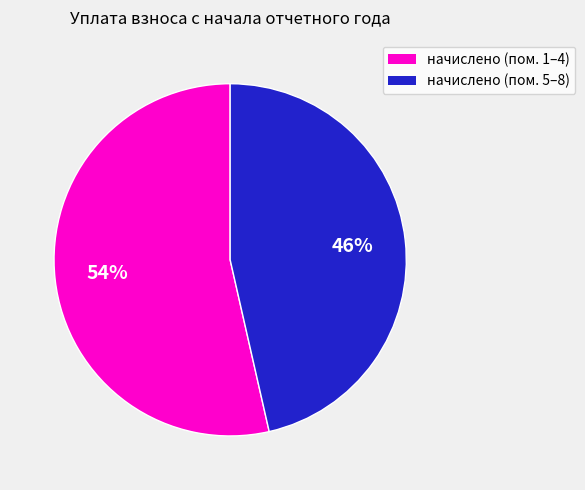

Is there any slice that represents more than half of the pie?

Yes